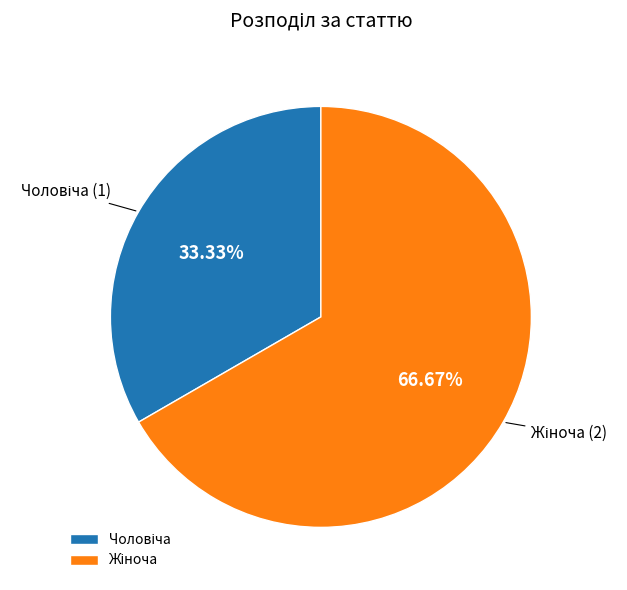

Is there any slice that represents more than half of the pie?

Yes